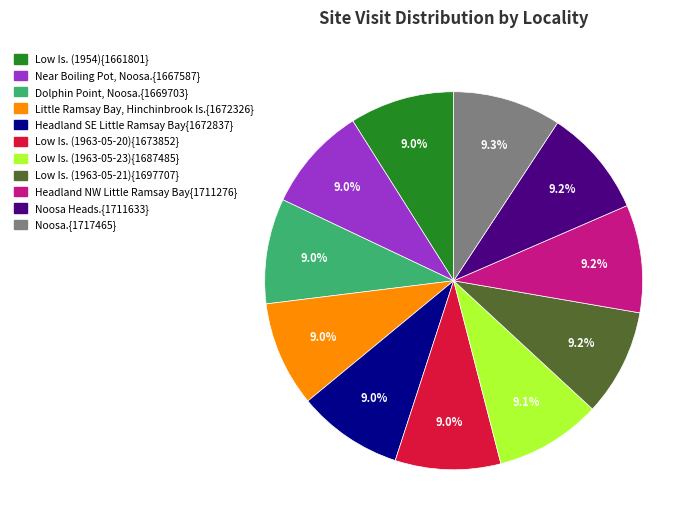

Is there any slice that represents more than half of the pie?

No